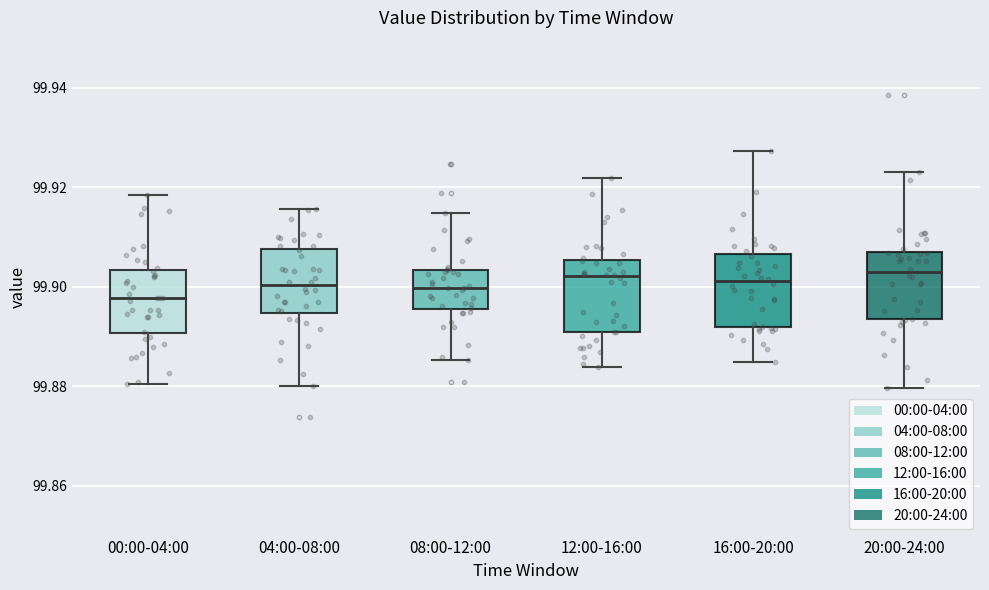

Reading left to right, transcribe this box plot: for each box, give where its median line is, the range the box spans, and where its two whiskers end, as read against the y-axis. The values are not printed on the chart, so give them approximately, as read against the axis.

00:00-04:00: median 99.898, box 99.890 to 99.904, whiskers 99.880 to 99.918
04:00-08:00: median 99.900, box 99.894 to 99.908, whiskers 99.880 to 99.916
08:00-12:00: median 99.900, box 99.896 to 99.904, whiskers 99.886 to 99.914
12:00-16:00: median 99.902, box 99.890 to 99.906, whiskers 99.884 to 99.922
16:00-20:00: median 99.902, box 99.892 to 99.906, whiskers 99.884 to 99.928
20:00-24:00: median 99.902, box 99.894 to 99.908, whiskers 99.880 to 99.924